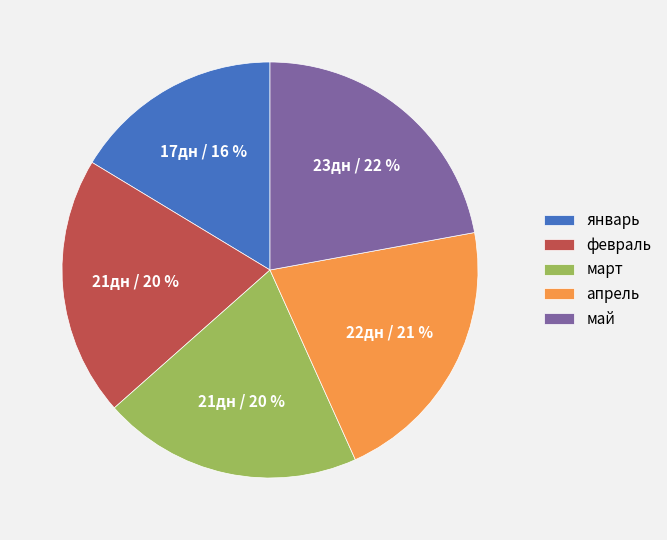

To the nearest percent, what is the combined percentage of апрель and февраль?

41%